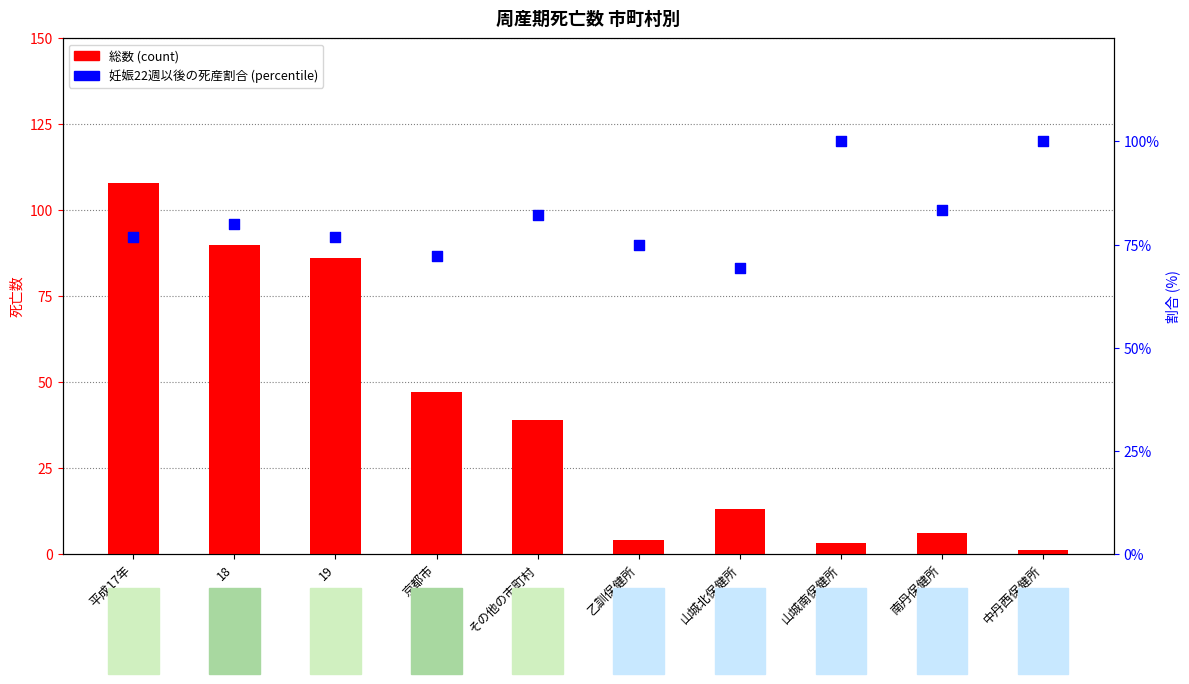

What is the total value across all series at その他の市町村?

121.1